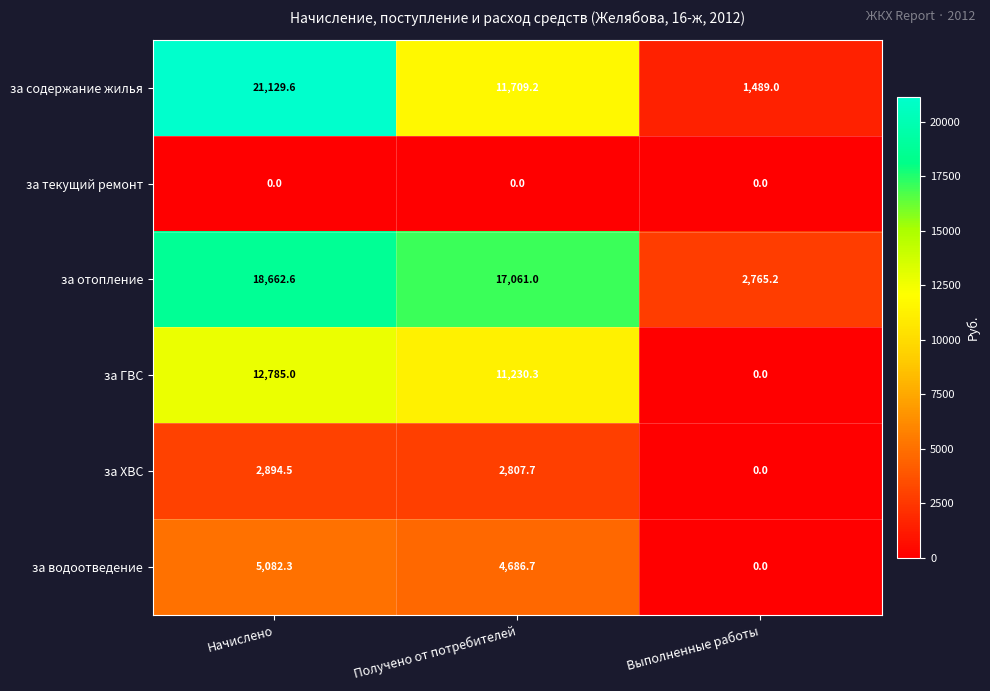

Which series has the widest spread of values?

за содержание жилья